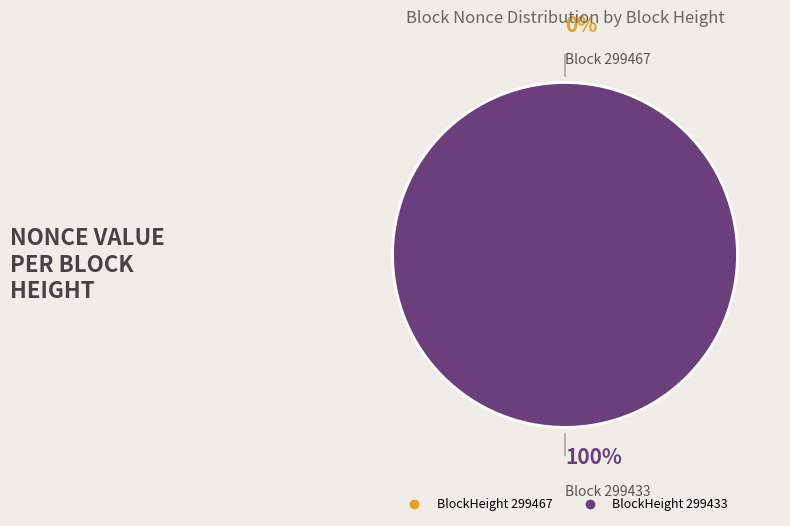

To the nearest percent, what is the difference between the largest and smallest slice percentages?

100%